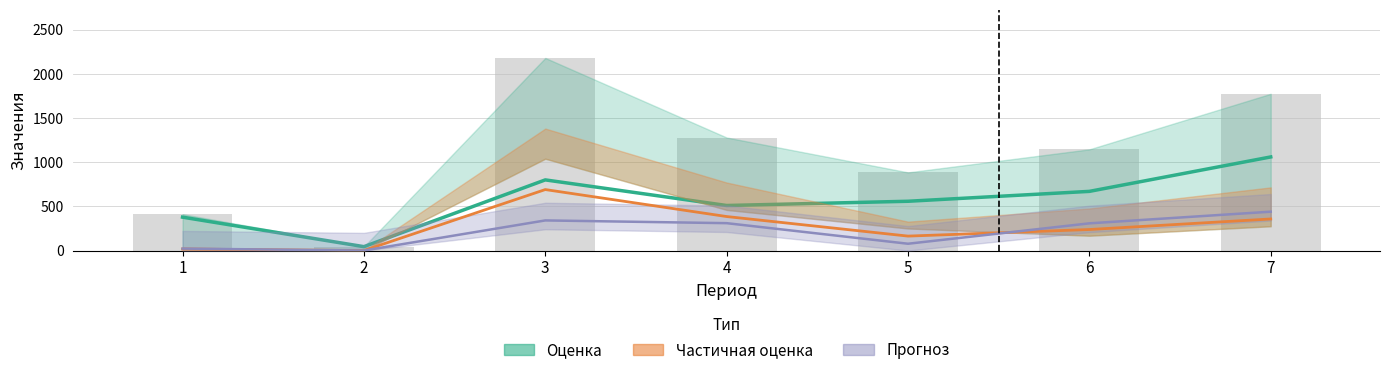

How many values in the Итого series are below 1146?

3